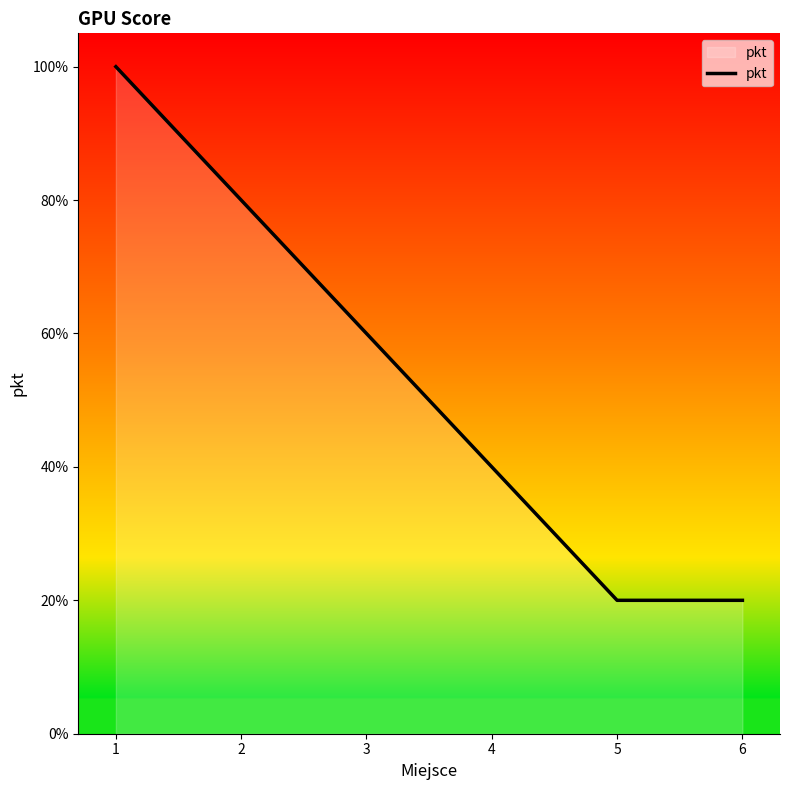

What is the ratio of the value at 2 to the value at 6?

4.0